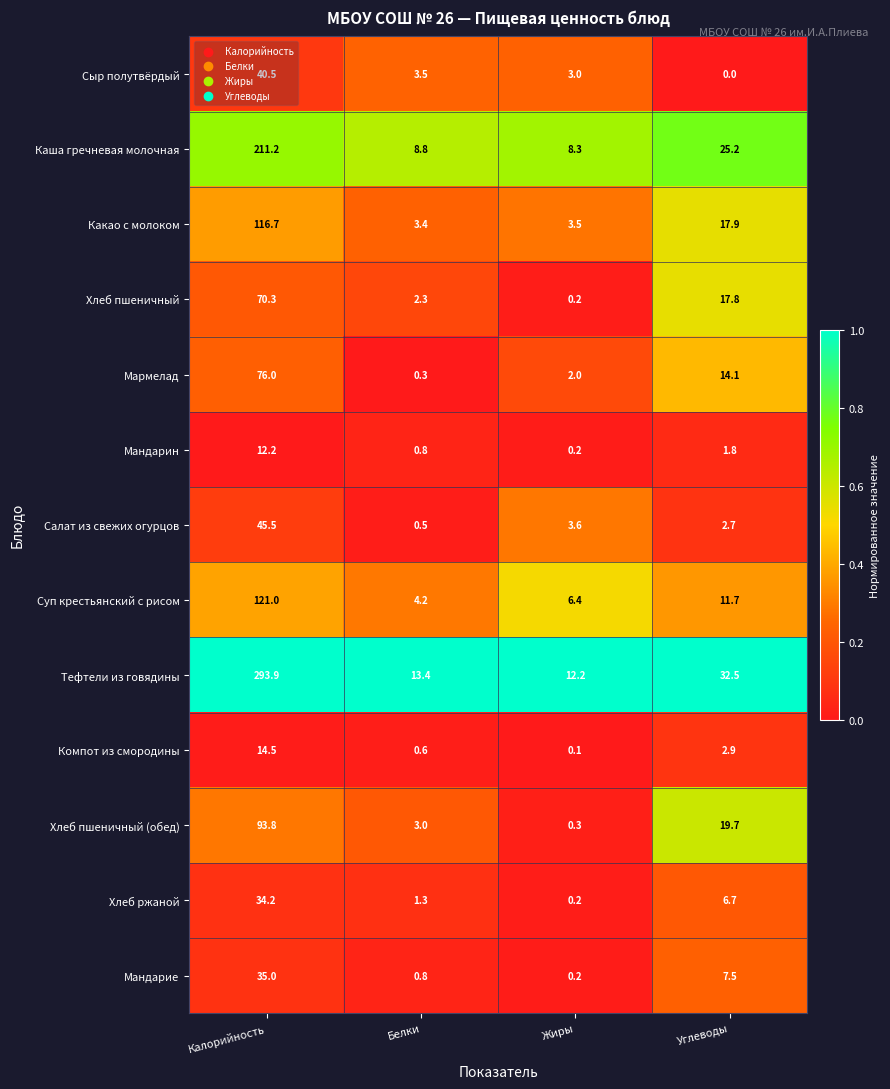

At which label does Хлеб пшеничный (обед) reach its peak?

Калорийность